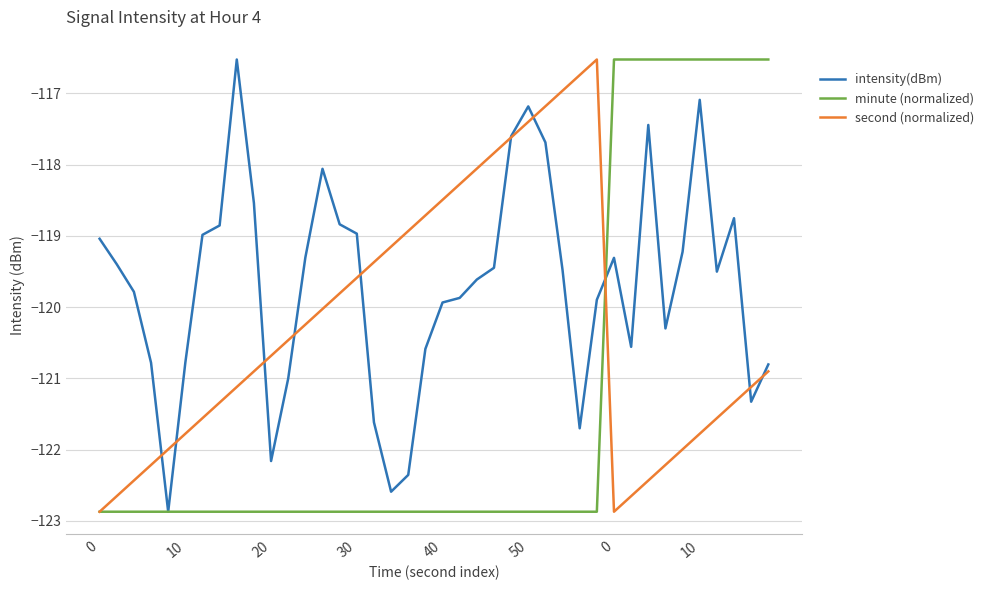

Which series has the largest total across all categories?

intensity(dBm)